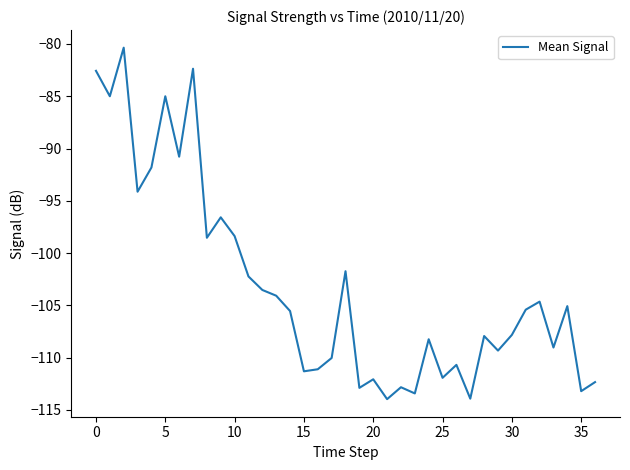

What is the smallest value displayed?

-114.0